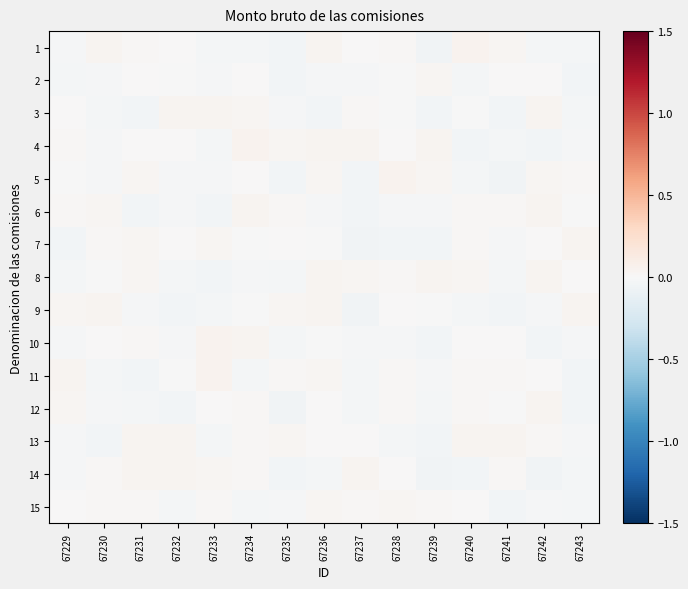

Which series has the largest range (max minus min)?

5